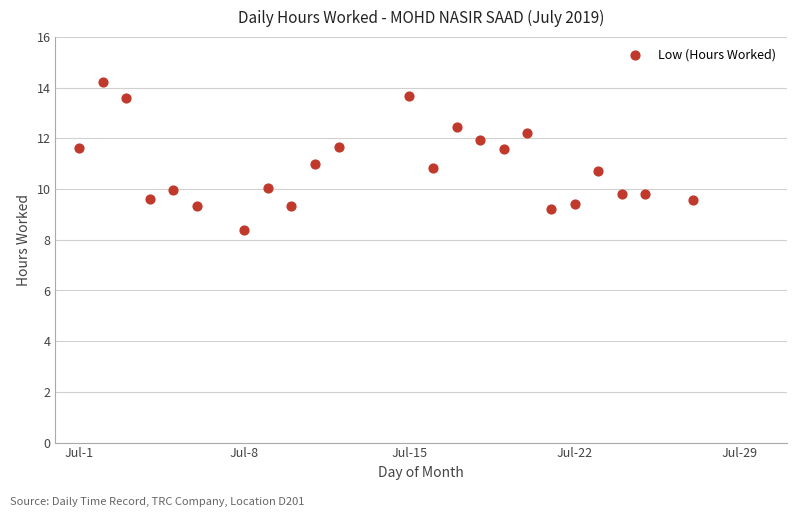

What is the range of X values (max minus min)?

26.0